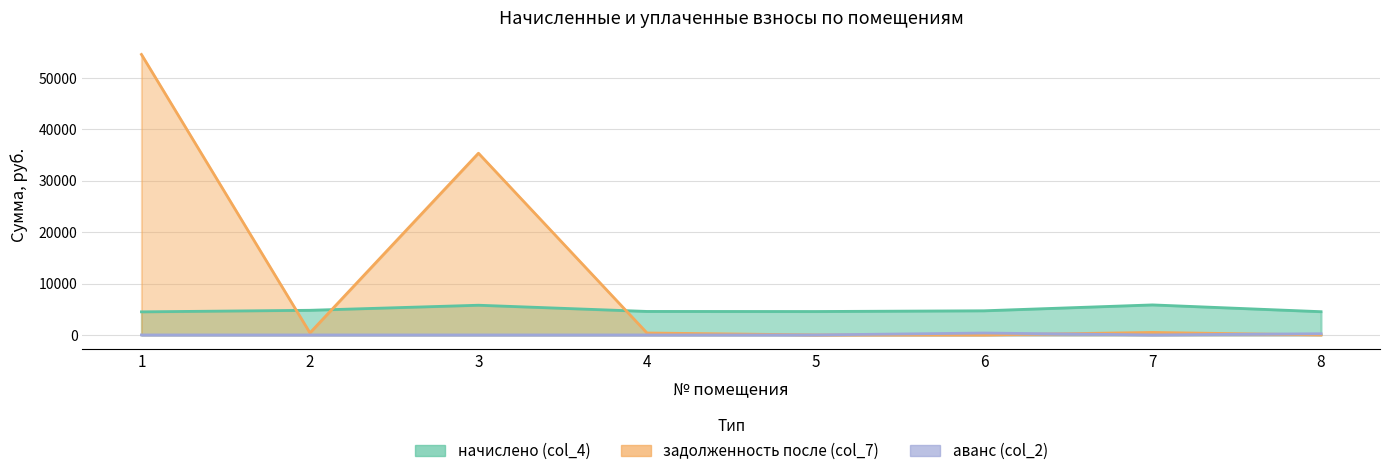

Where is the first local minimum for аванс (col_2)?

7